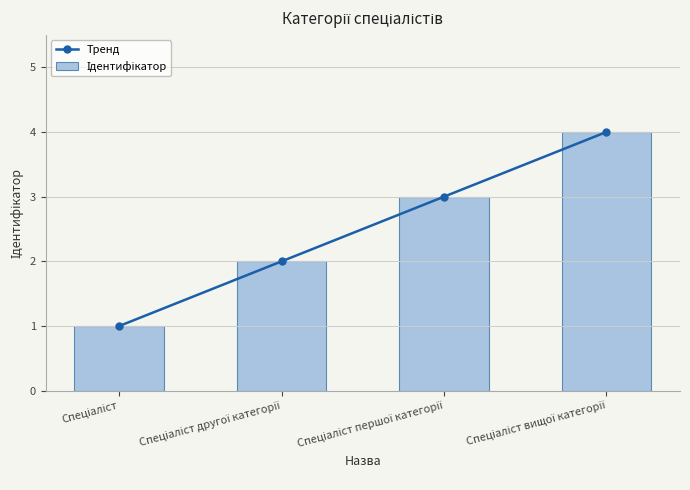

At which label does Тренд reach its minimum?

Спеціаліст